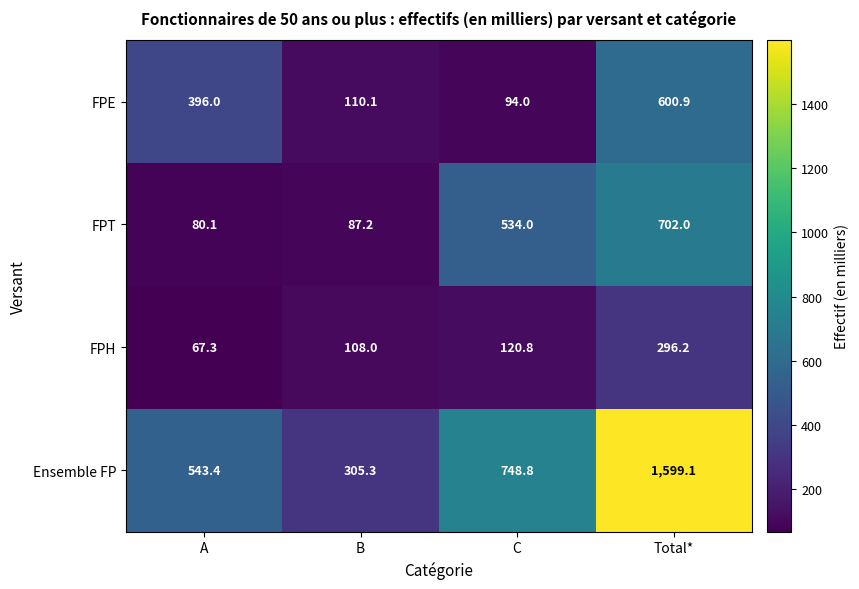

Read the FPT value at C.

534.0